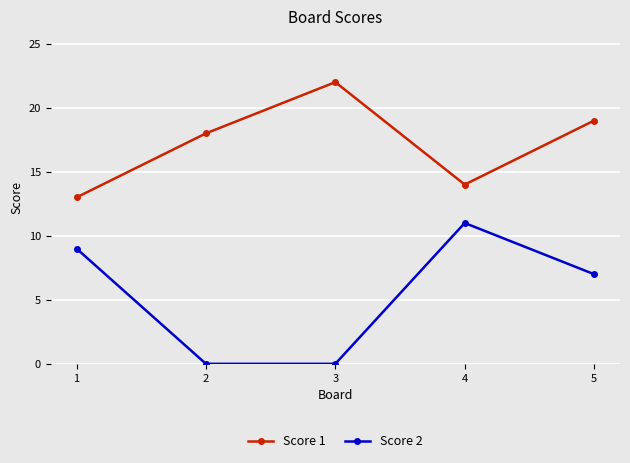

Count the Score 2 values in the range 0 to 9.

4